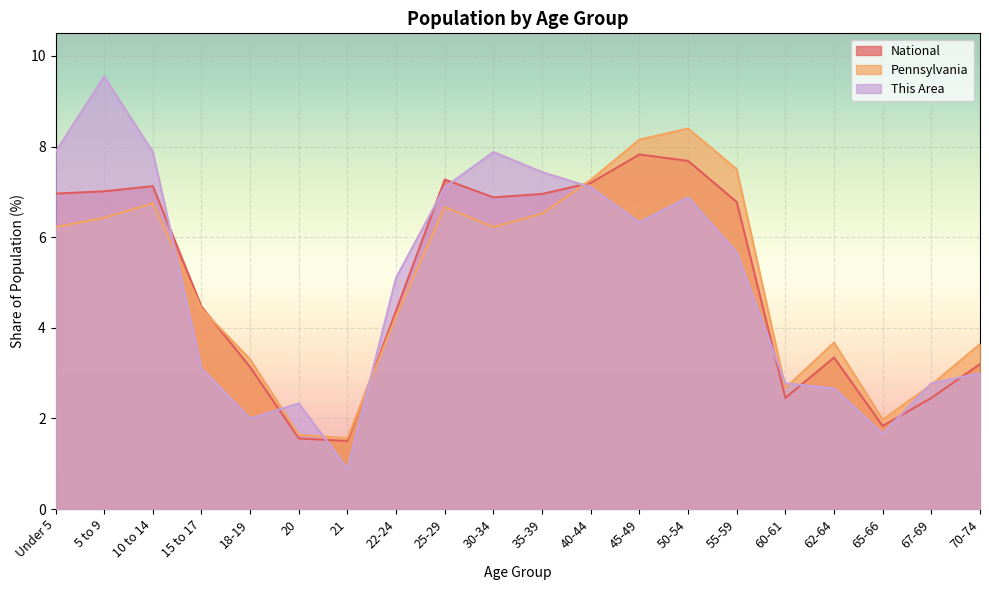

What is the label of the 13th point from the left?

45-49